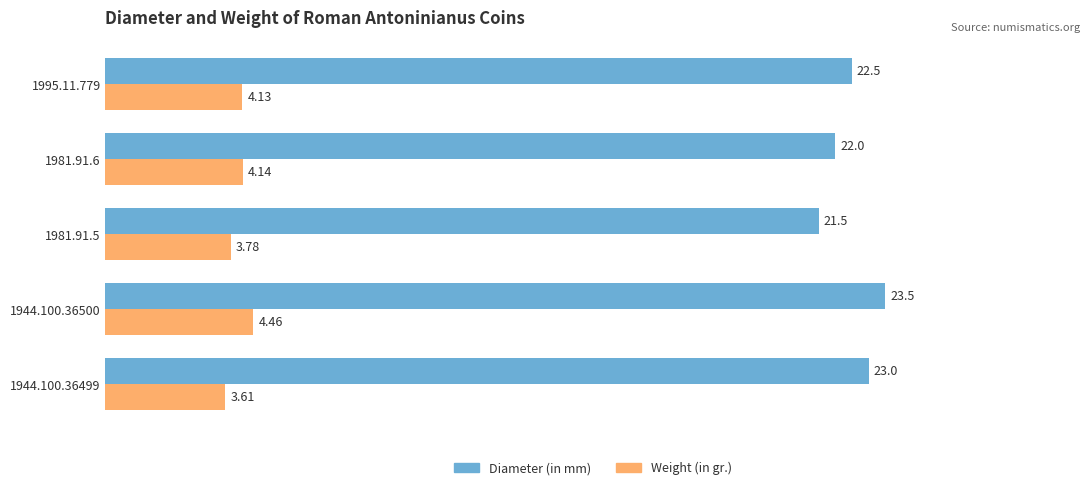

Between 1981.91.5 and 1981.91.6, which series saw the biggest shift?

Diameter (in mm)